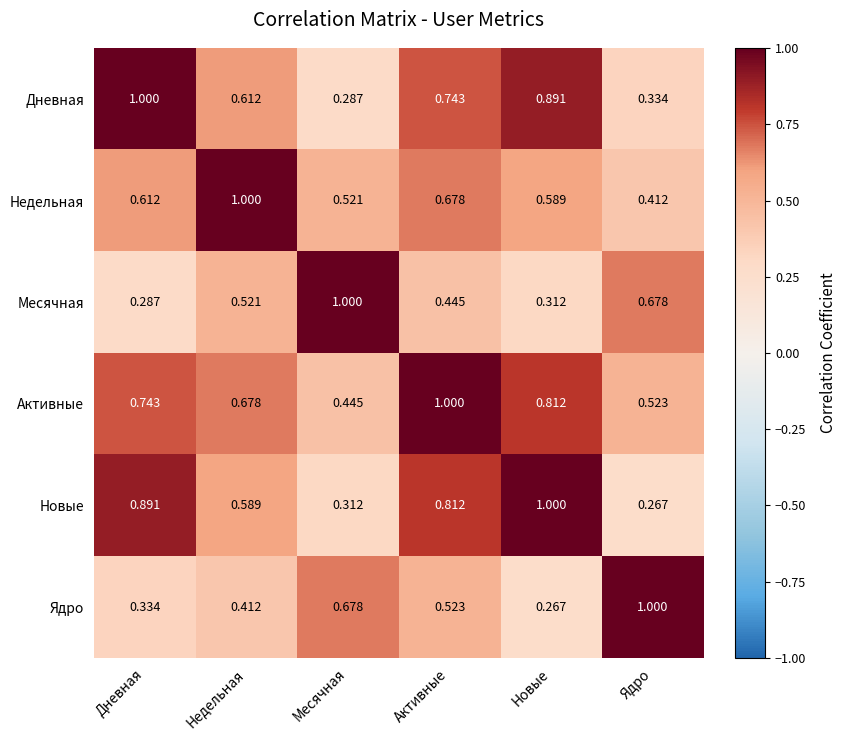

Which category has the lowest value in the Месячная series?

Дневная